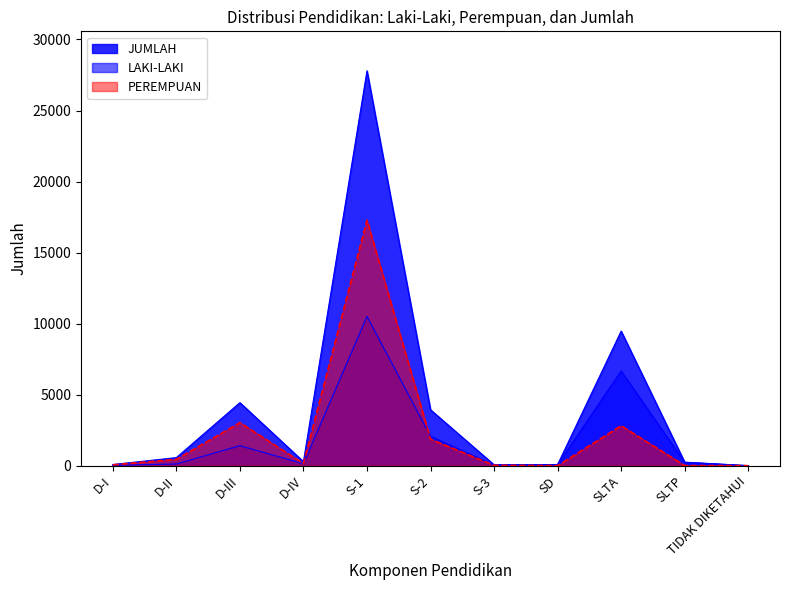

At which category does the chart reach its minimum across all series?

TIDAK DIKETAHUI